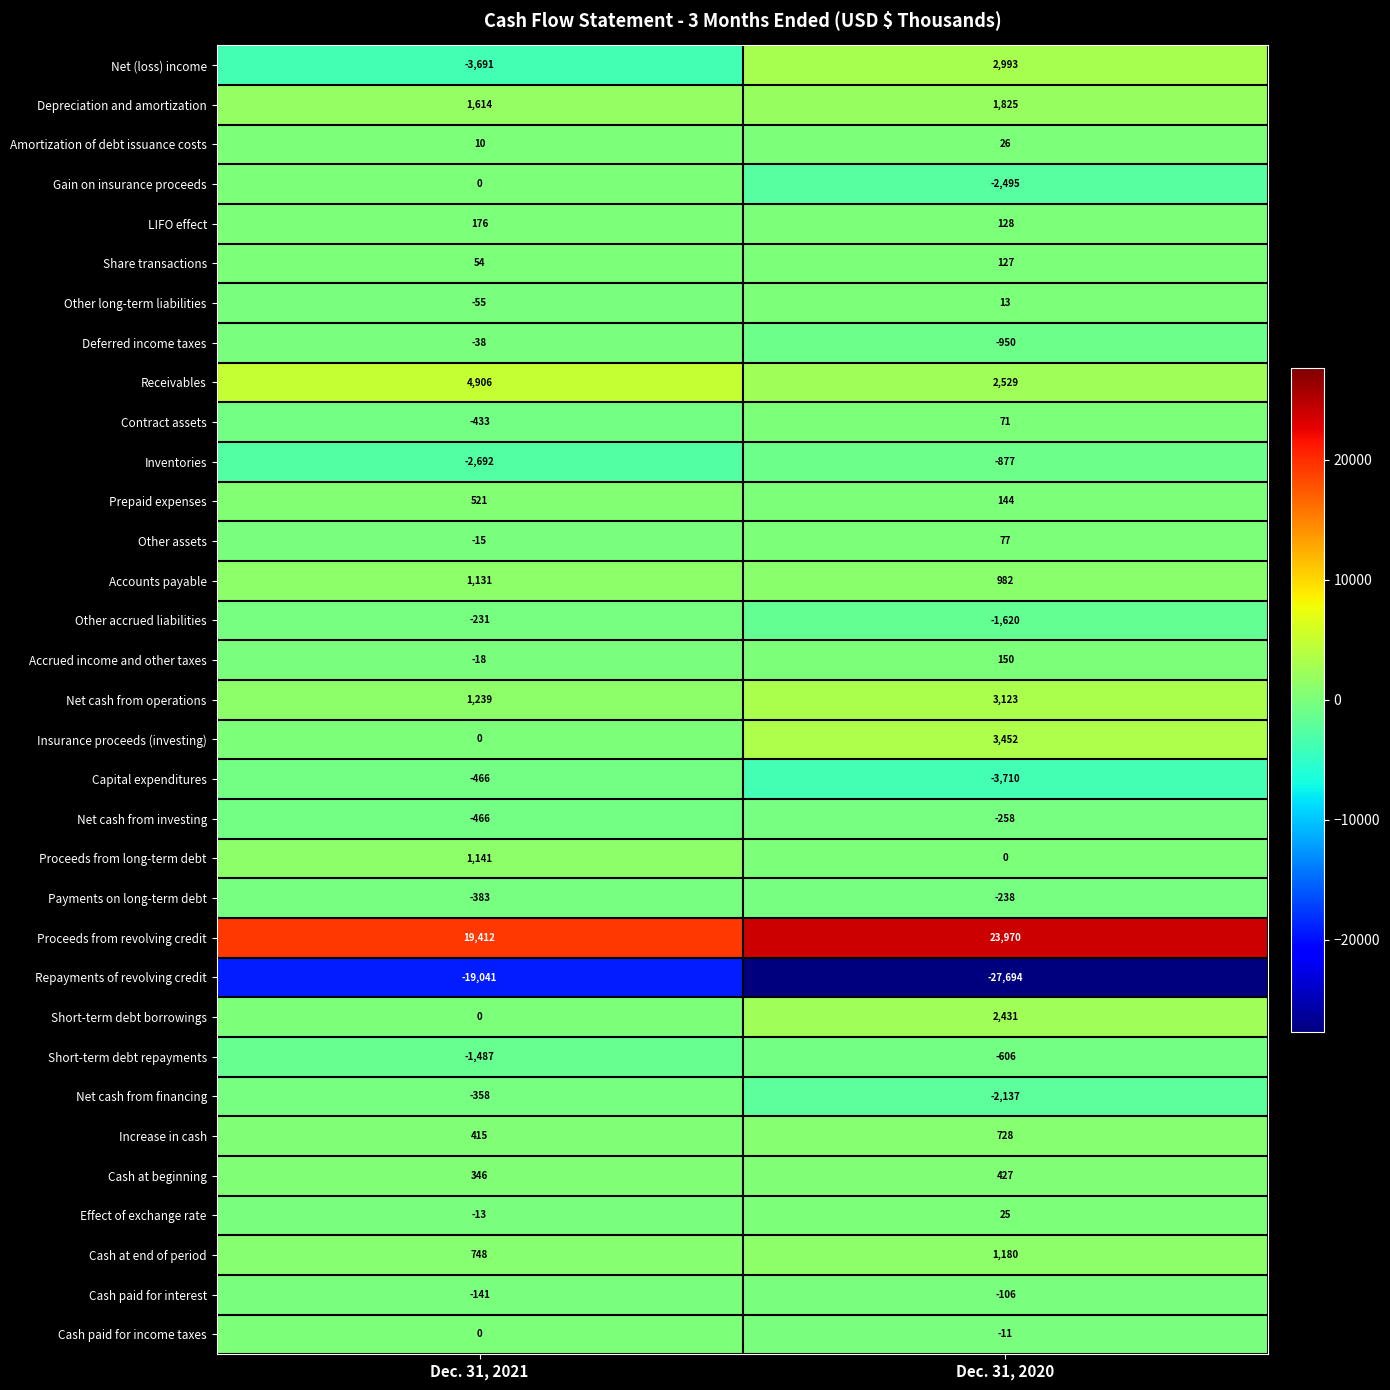

What is the minimum value shown in the chart?

-27694